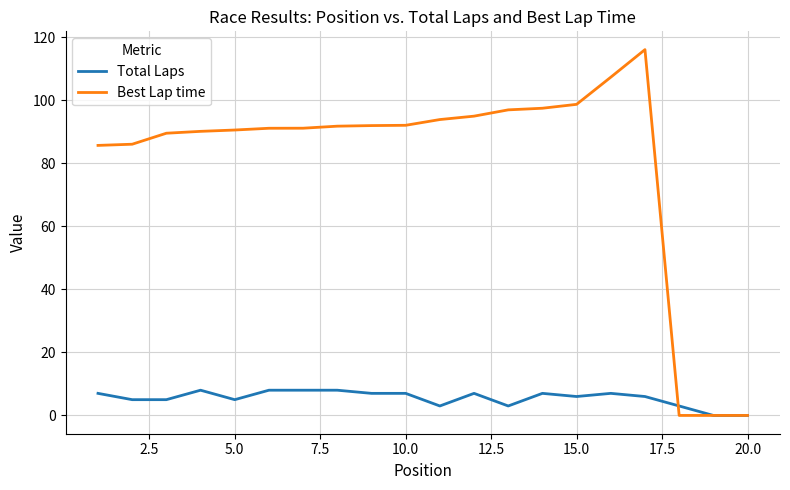

Which series has the widest spread of values?

Best Lap time